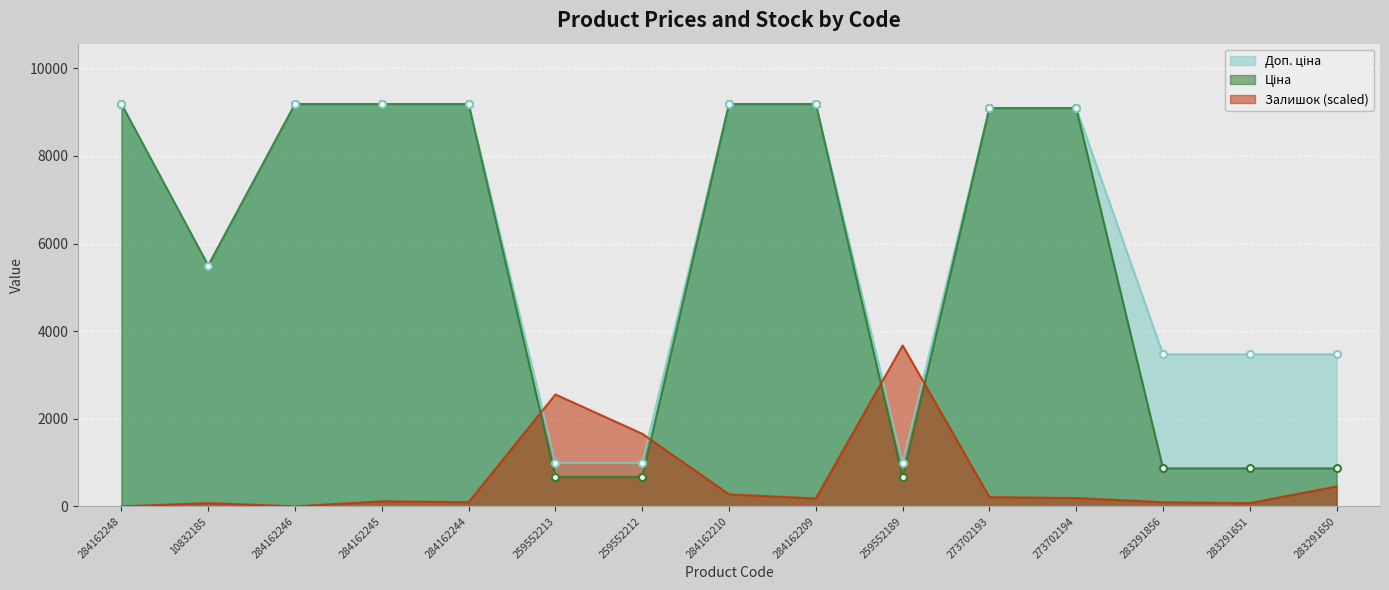

Is it true that Залишок equals 179.5 at 284162209?

True